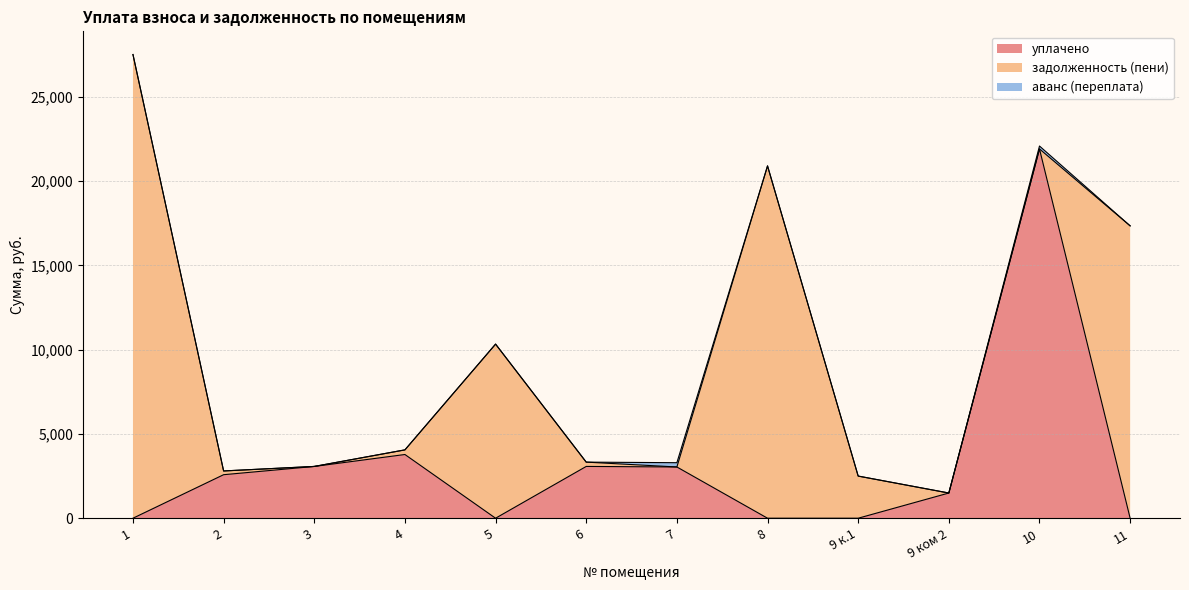

Reading left to right, extract all data points from this chart.

уплачено: 1=0.0	2=2581.7	3=3070.9	4=3780.0	5=0.0	6=3072.0	7=3040.1	8=0.0	9 к.1=0.0	9 ком 2=1494.6	10=21907.7	11=0.0
задолженность (пени): 1=27509.3	2=222.1	3=1.0	4=274.4	5=10329.4	6=255.6	7=0.0	8=20901.0	9 к.1=2499.8	9 ком 2=0.0	10=0.0	11=17344.7
аванс (переплата): 1=0.0	2=0.0	3=0.0	4=0.0	5=0.0	6=0.0	7=253.4	8=0.0	9 к.1=0.0	9 ком 2=0.0	10=173.5	11=0.0